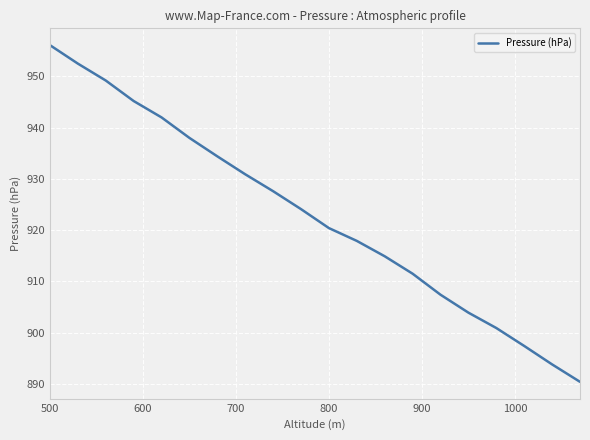

What is the difference between the maximum and minimum values?

65.7